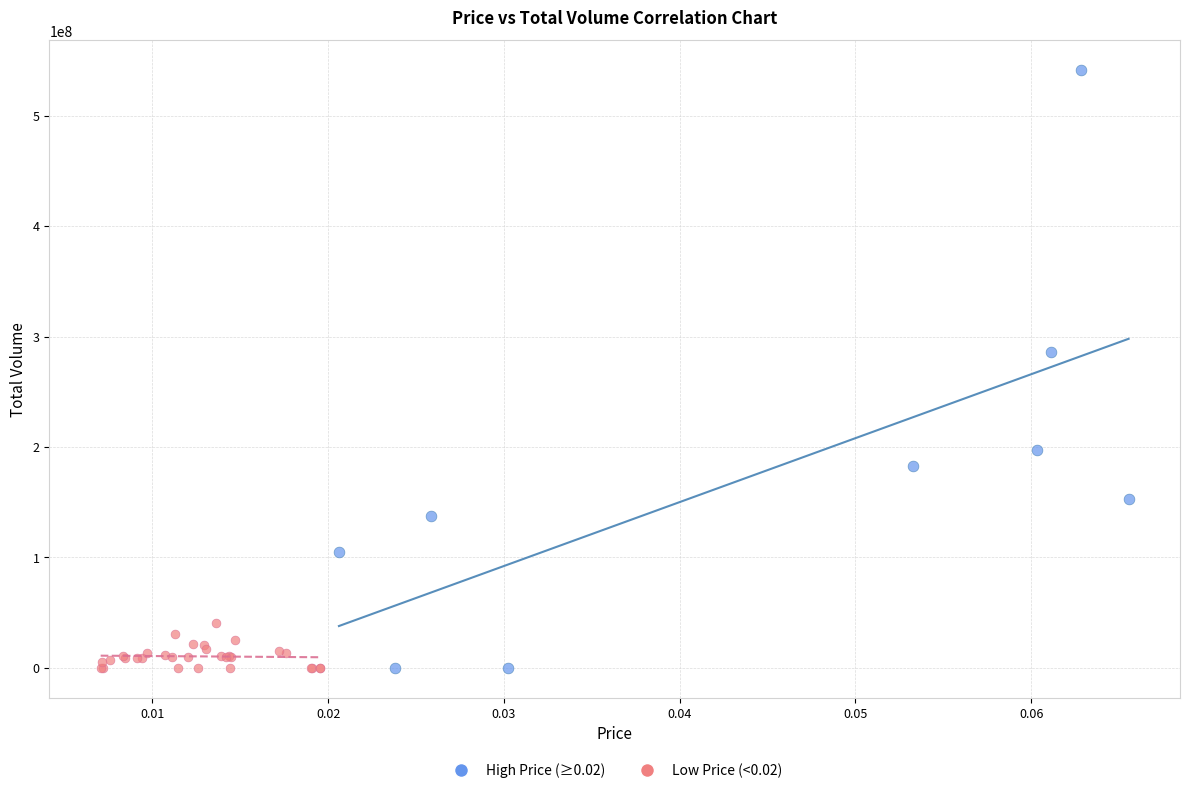

Which series reaches the maximum Y coordinate?

High Price (≥0.02)